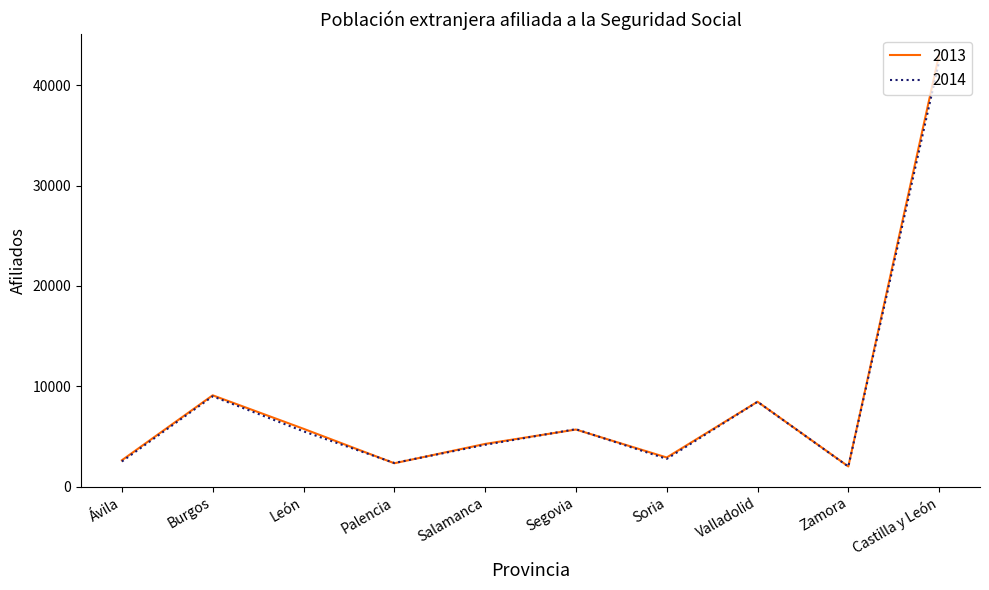

Where is the first local maximum for 2014?

Burgos